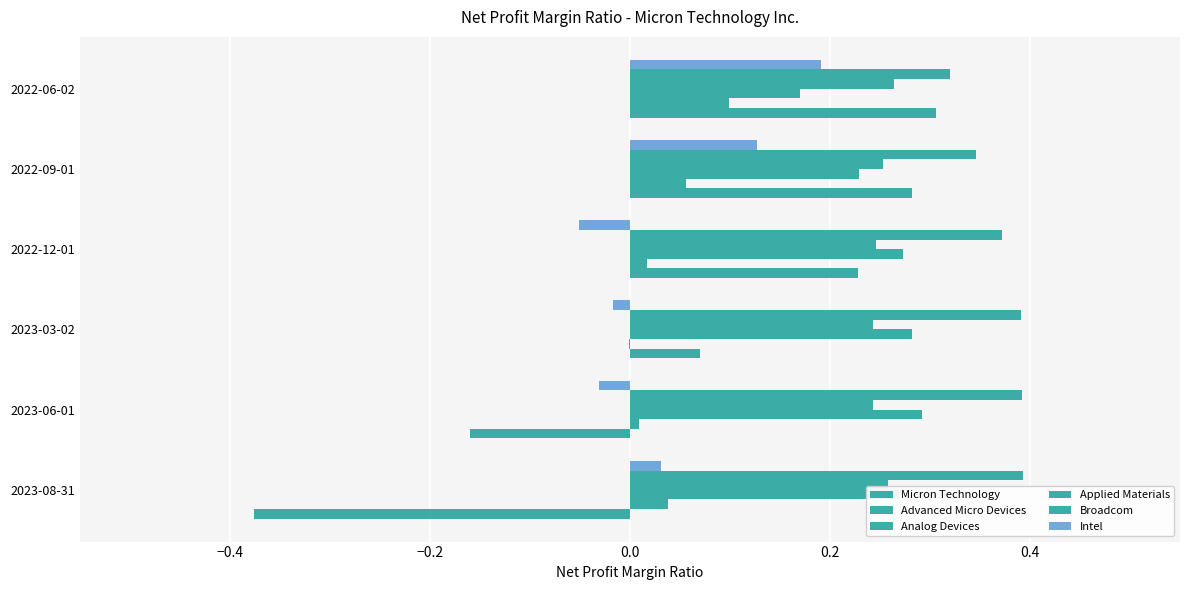

List the series in order of their peak value, lowest first.

Advanced Micro Devices, Intel, Applied Materials, Analog Devices, Micron Technology, Broadcom